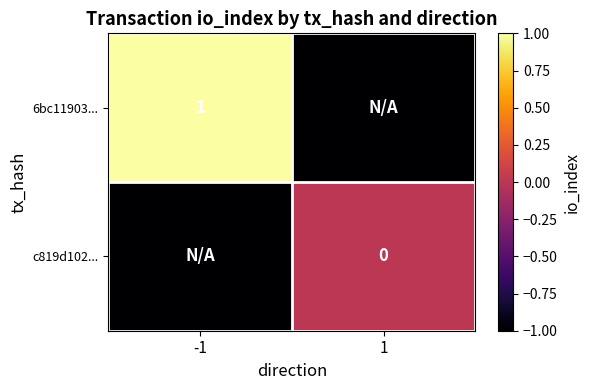

True or false: 6bc11903... has a value of 1 at -1.

True